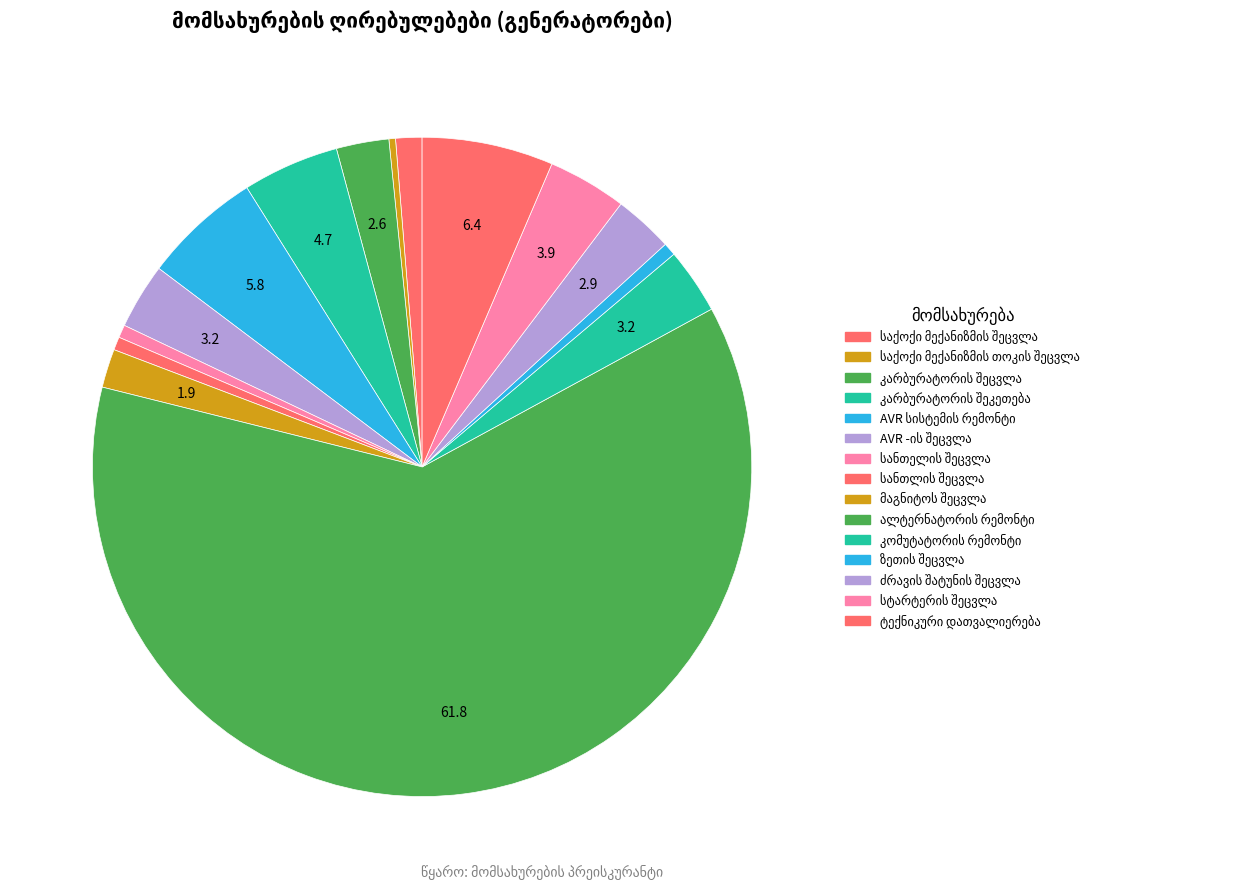

What is the change in value from სანთლის შეცვლა to ალტერნატორის რემონტი?

+950.0